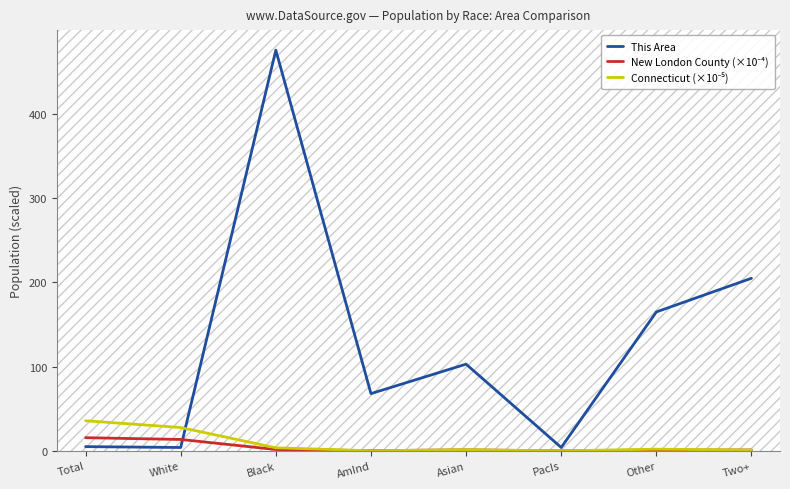

Which series has the largest total across all categories?

This Area